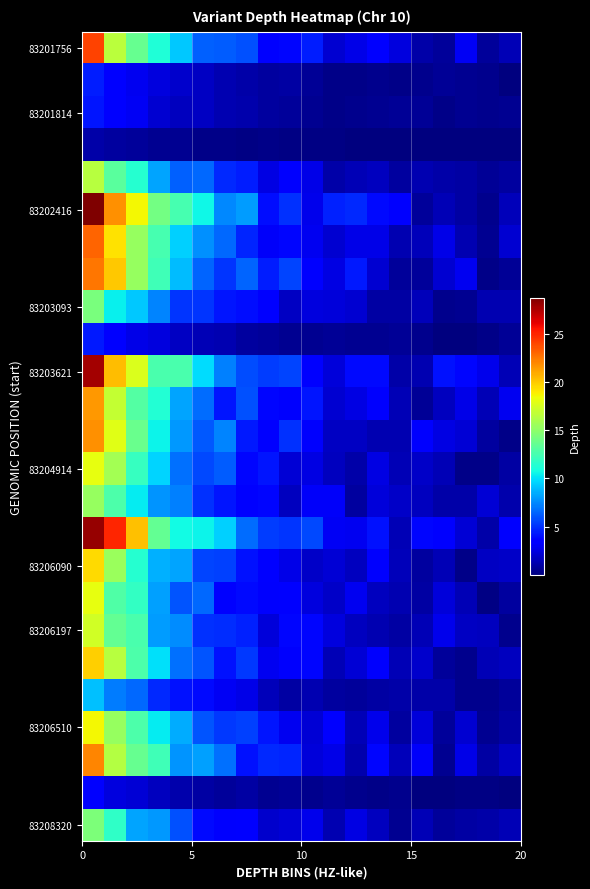

Which series has the largest total across all categories?

row_15